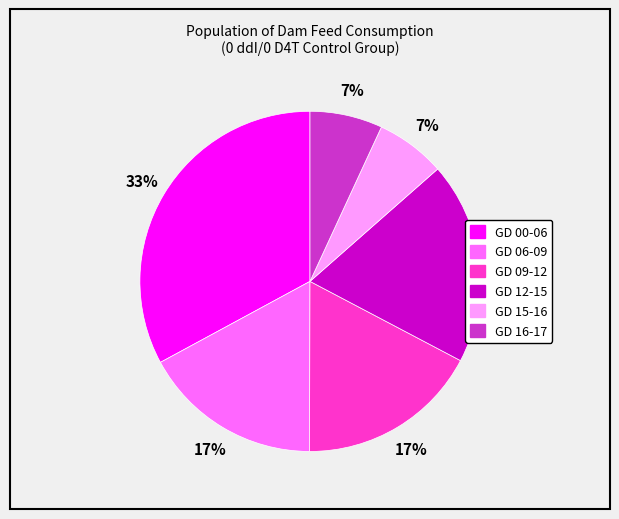

What is the largest slice in the pie chart?

GD 00-06